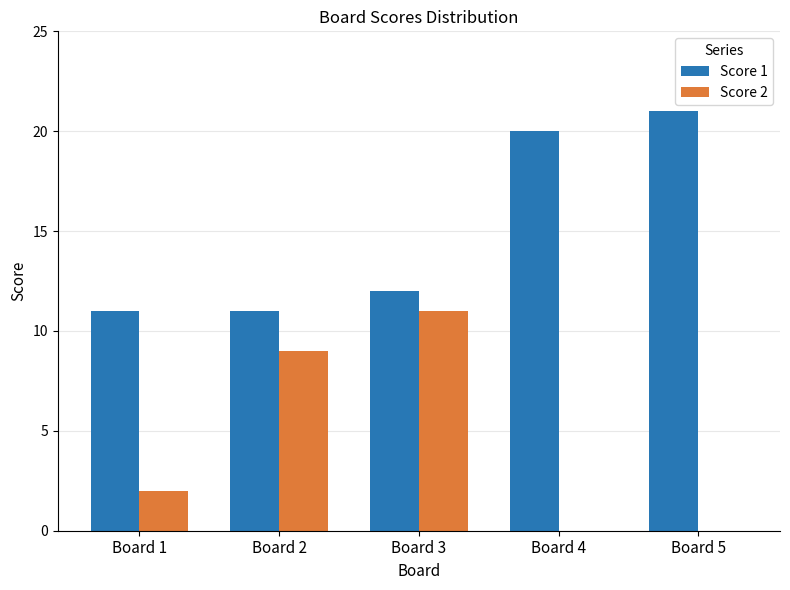

Count the number of data series in this chart.

2